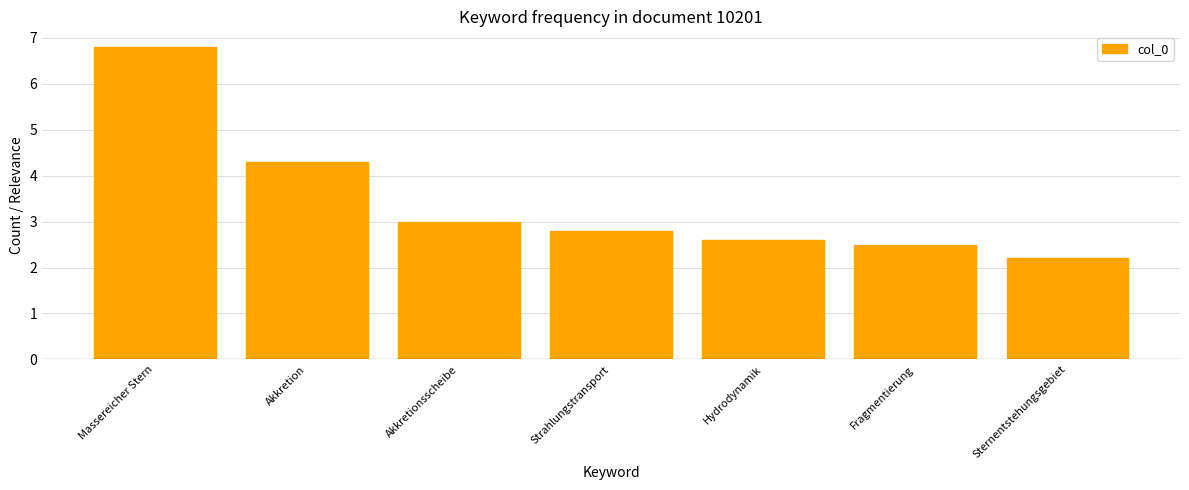

What is the smallest value displayed?

2.2